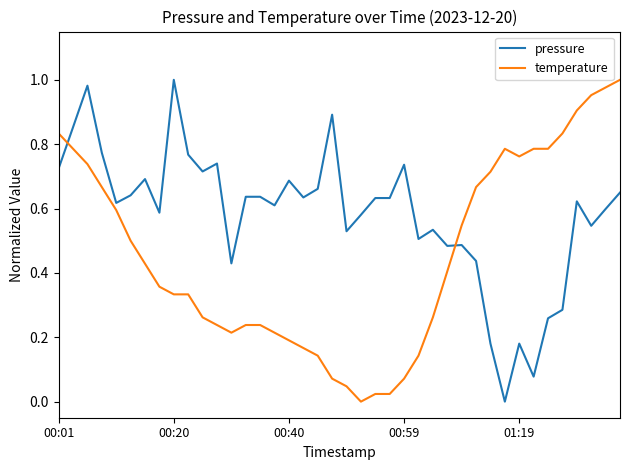

Which series has the largest total across all categories?

pressure